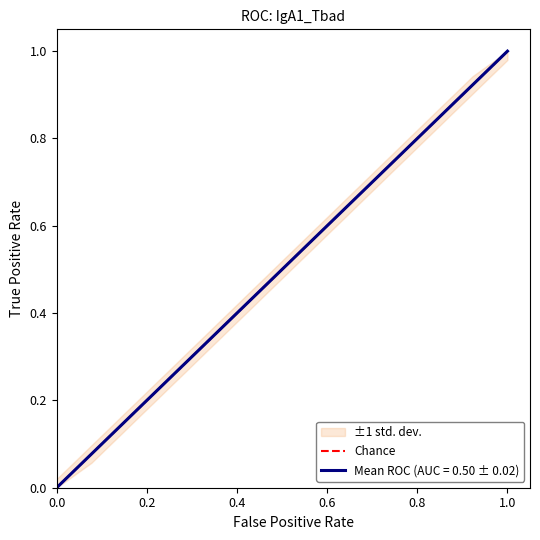

What is the difference between the maximum and minimum values?

1